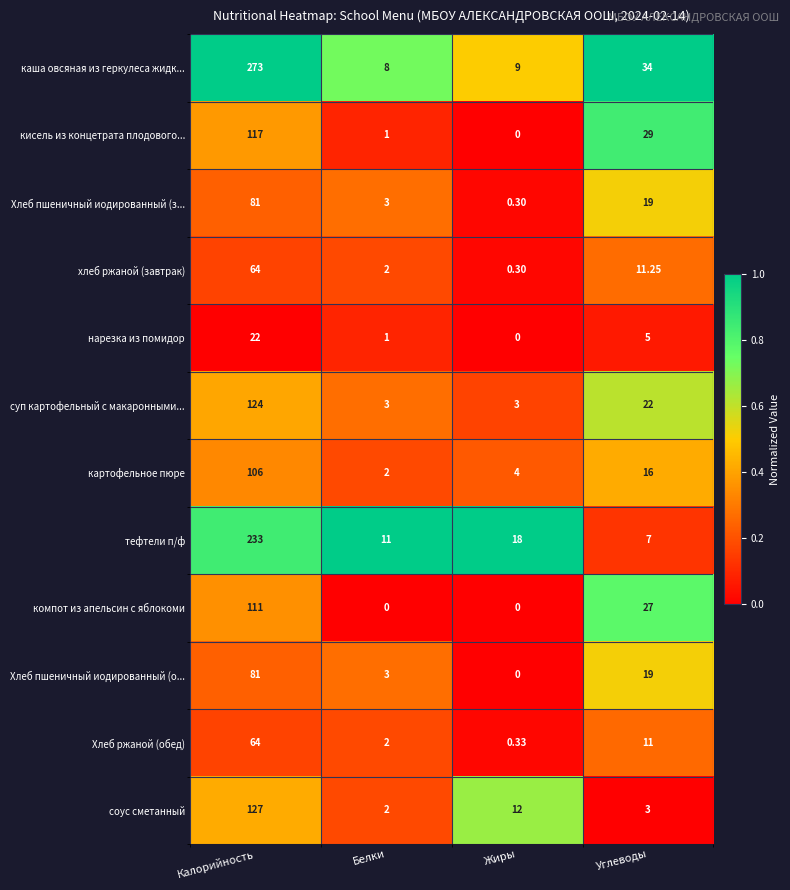

At which label does кисель из концетрата плодового... reach its peak?

Калорийность